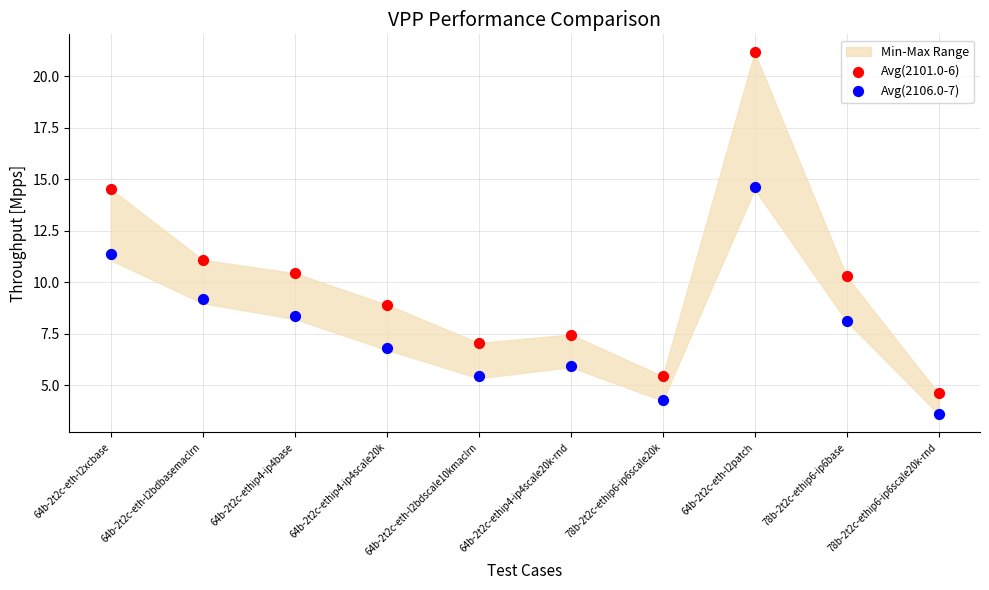

Which series contains the lowest Y value?

Avg(2106.0-7)